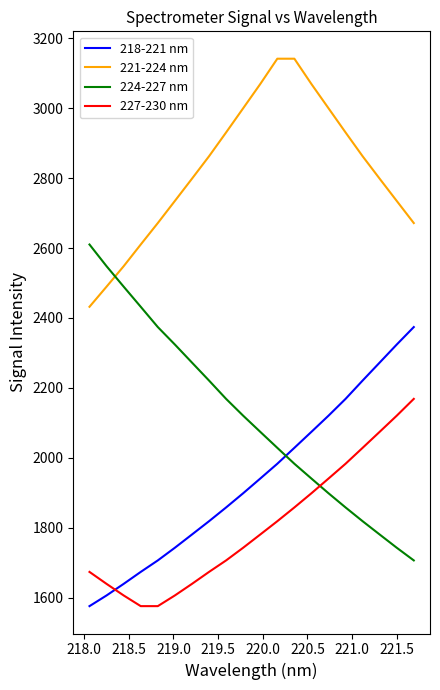

Which series has the largest total across all categories?

221-224 nm